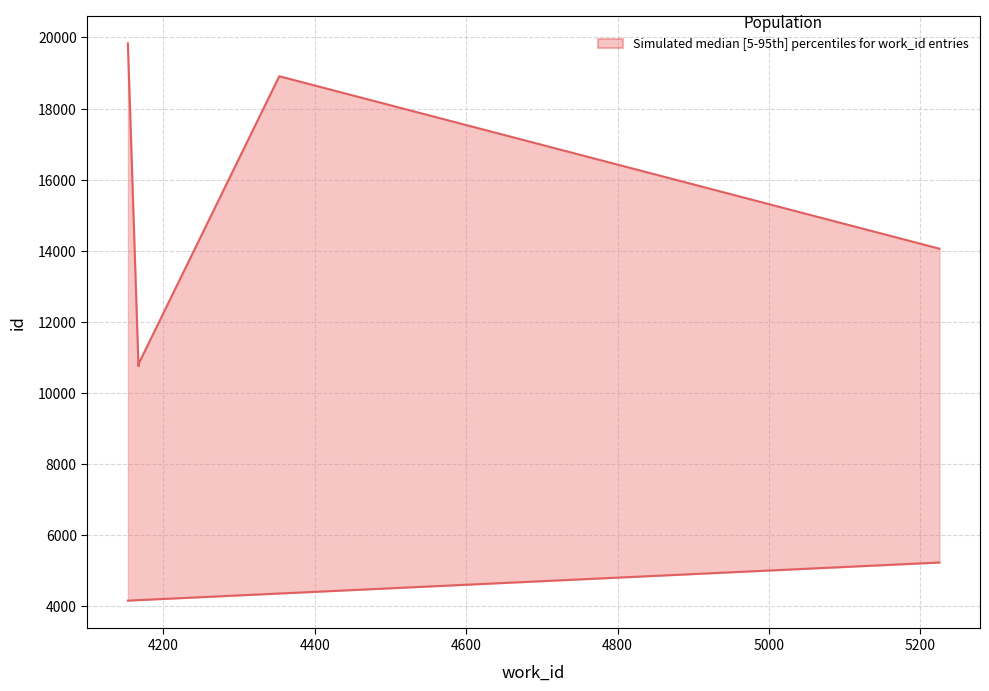

Where is upper nearest to the value 15292?

5225